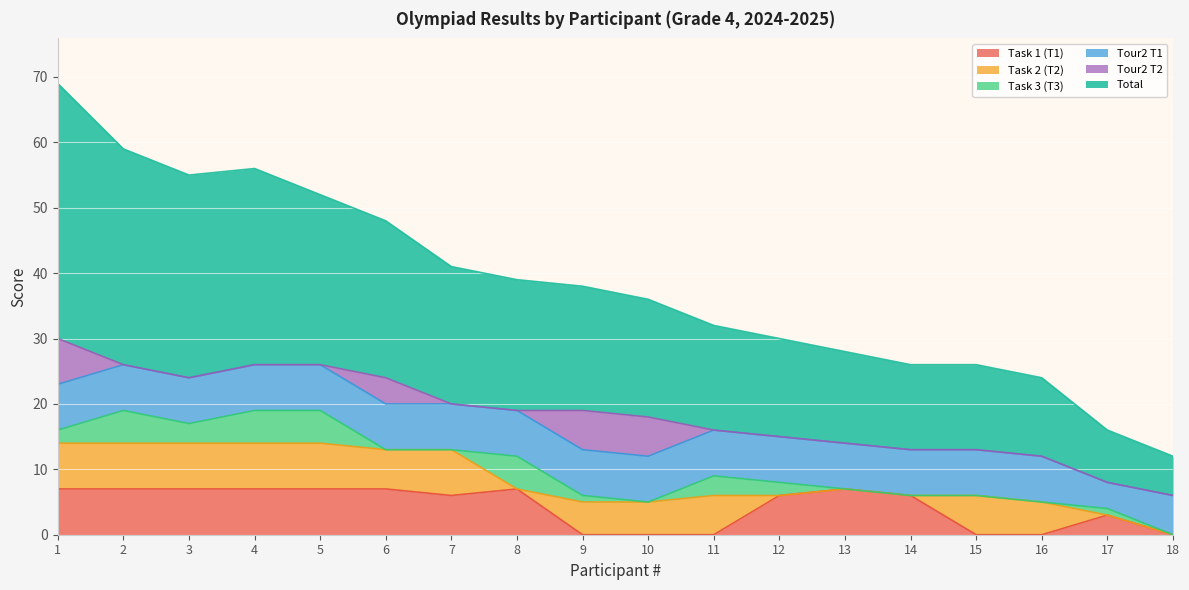

What is the sum of all Tour2 T2 values?

23